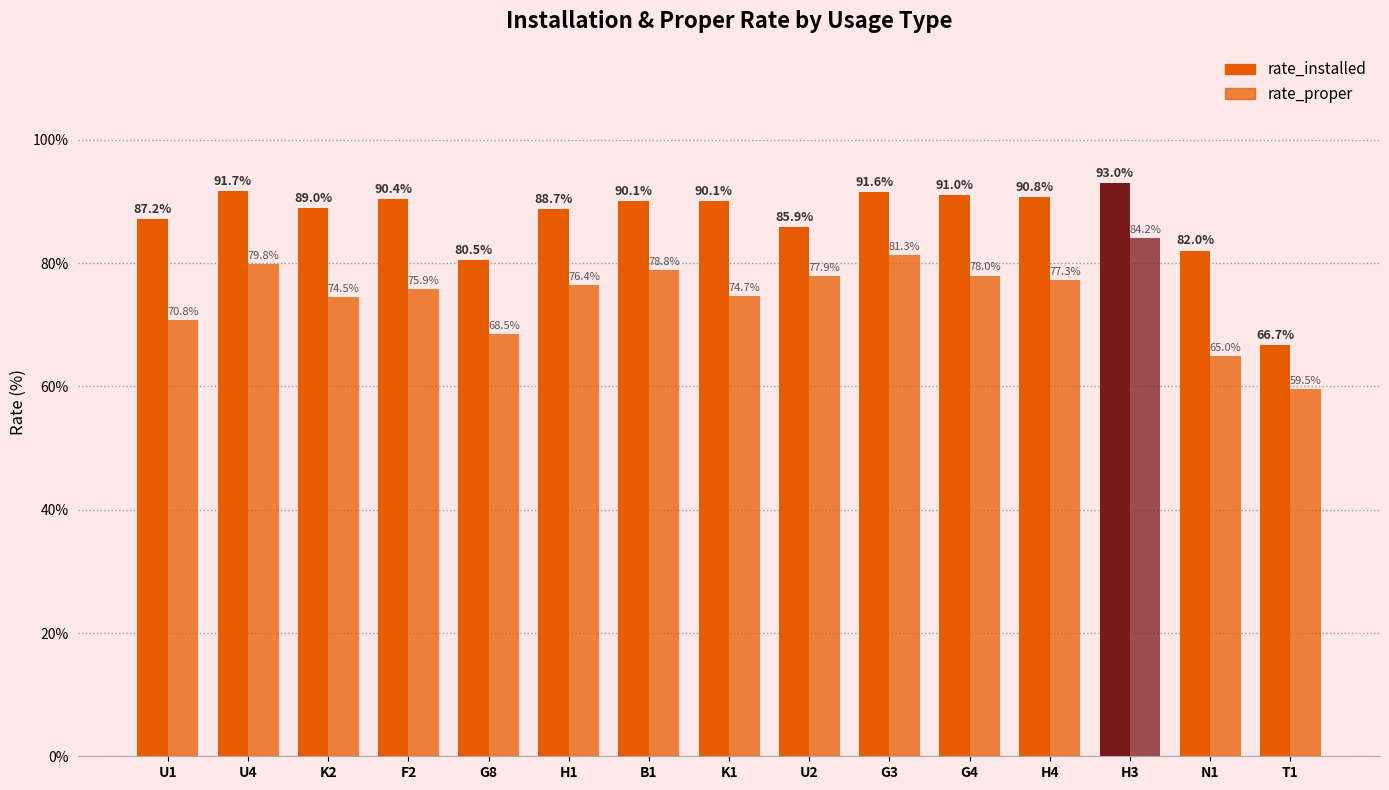

What is the total value across all series at K1?

164.8